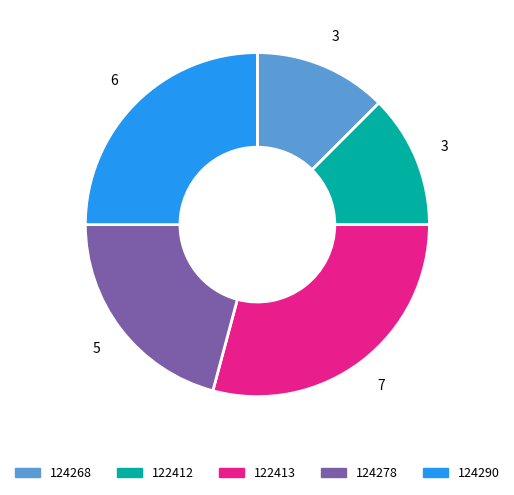

Do 124268 and 122413 together represent more than half of the pie?

No